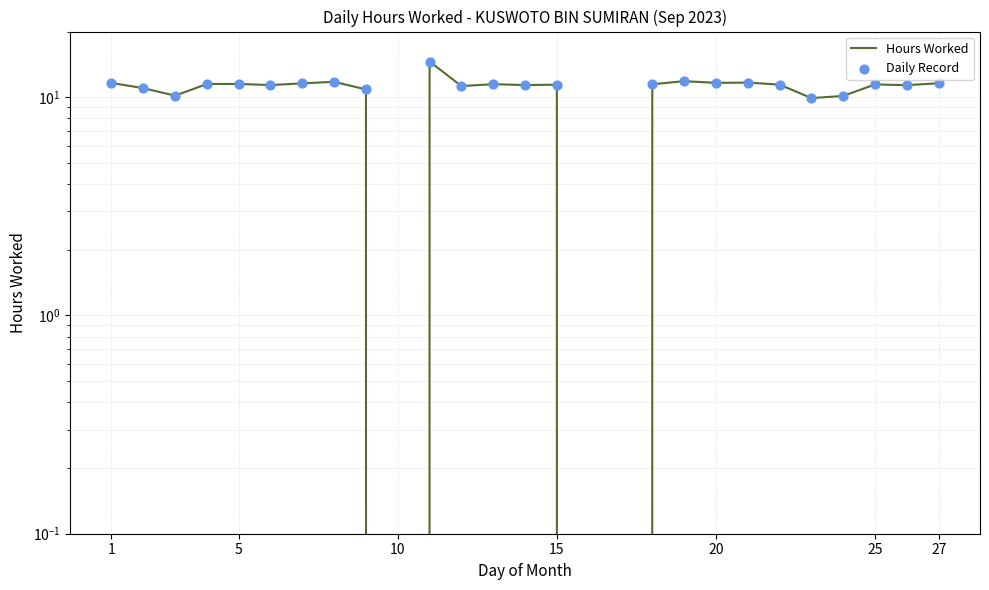

What is the change in value from 9 to 21?

+0.8